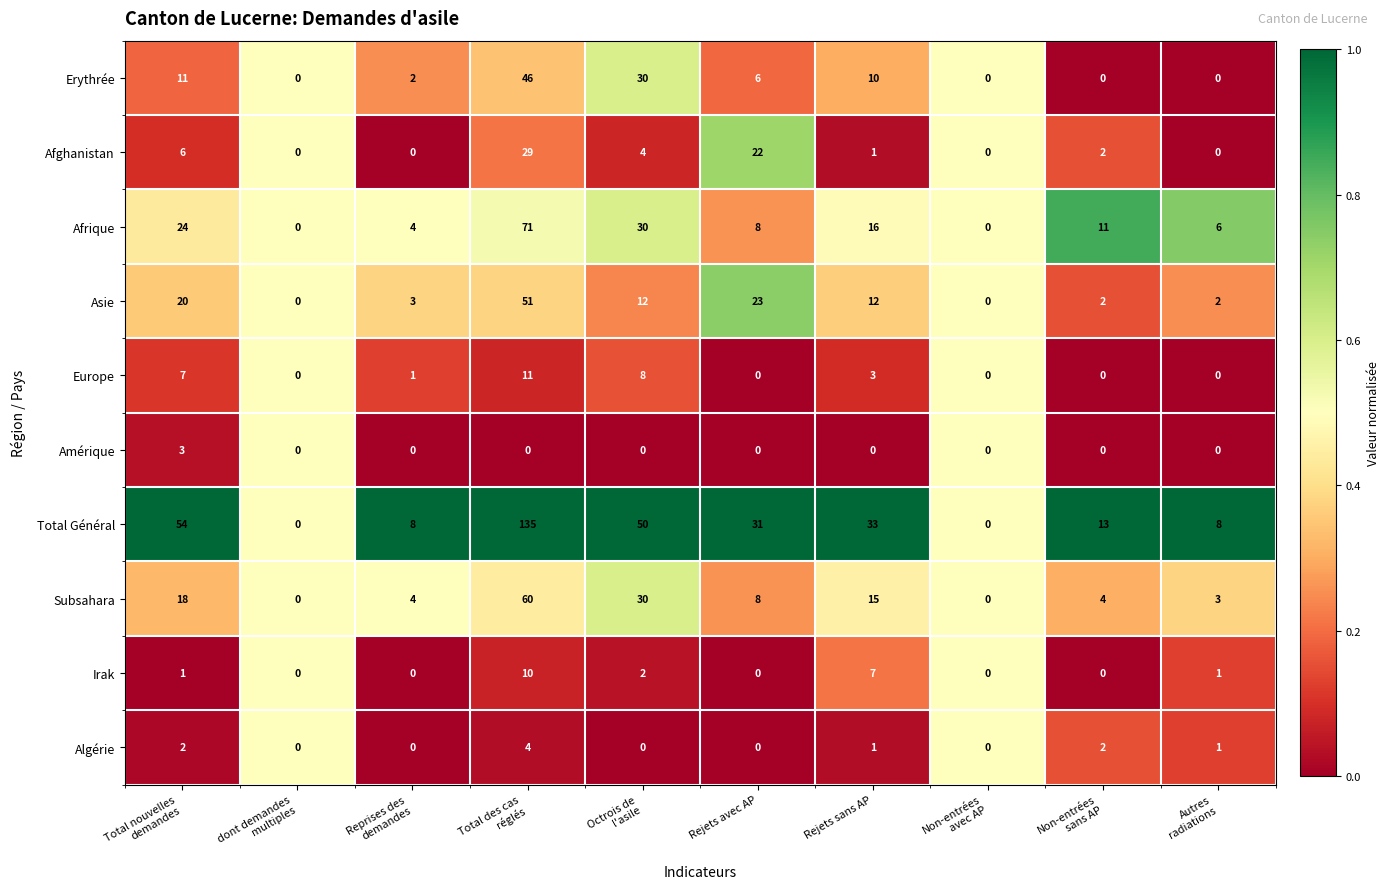

What is the greatest value displayed?

135